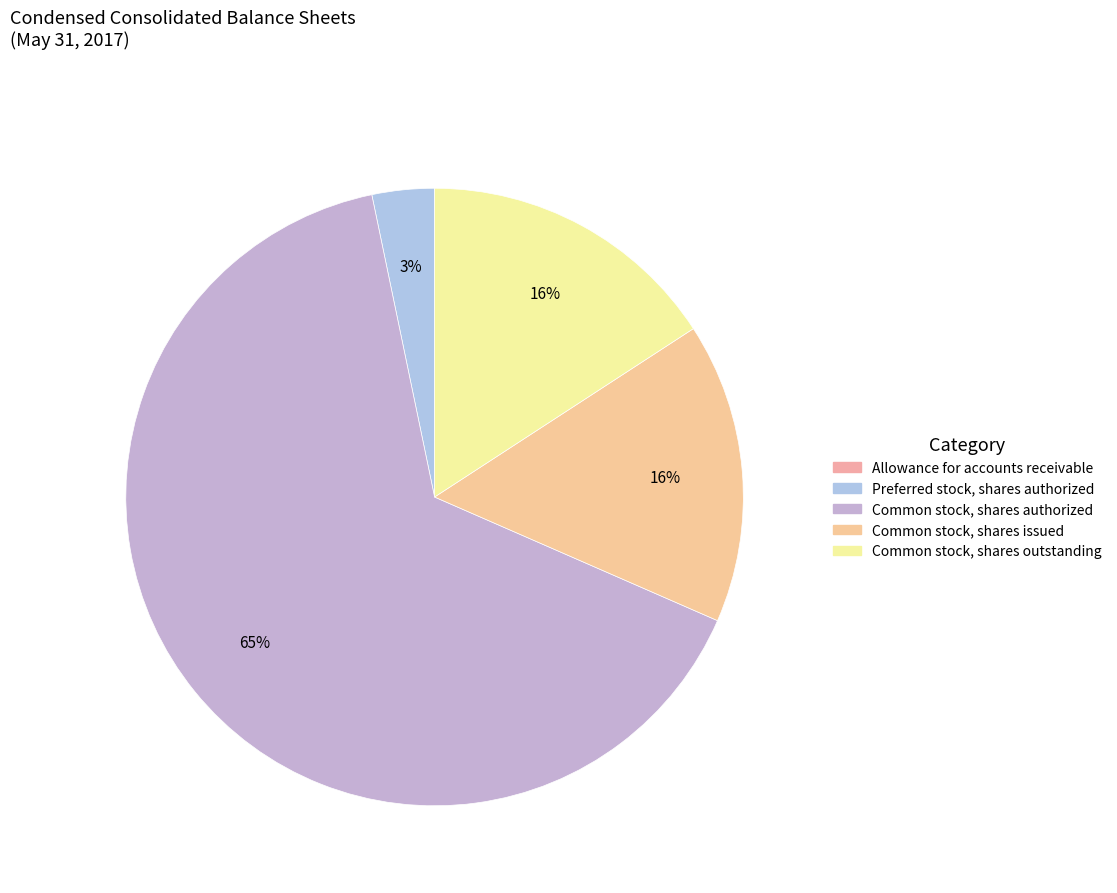

Which category has the biggest portion of the pie?

Common stock, shares authorized